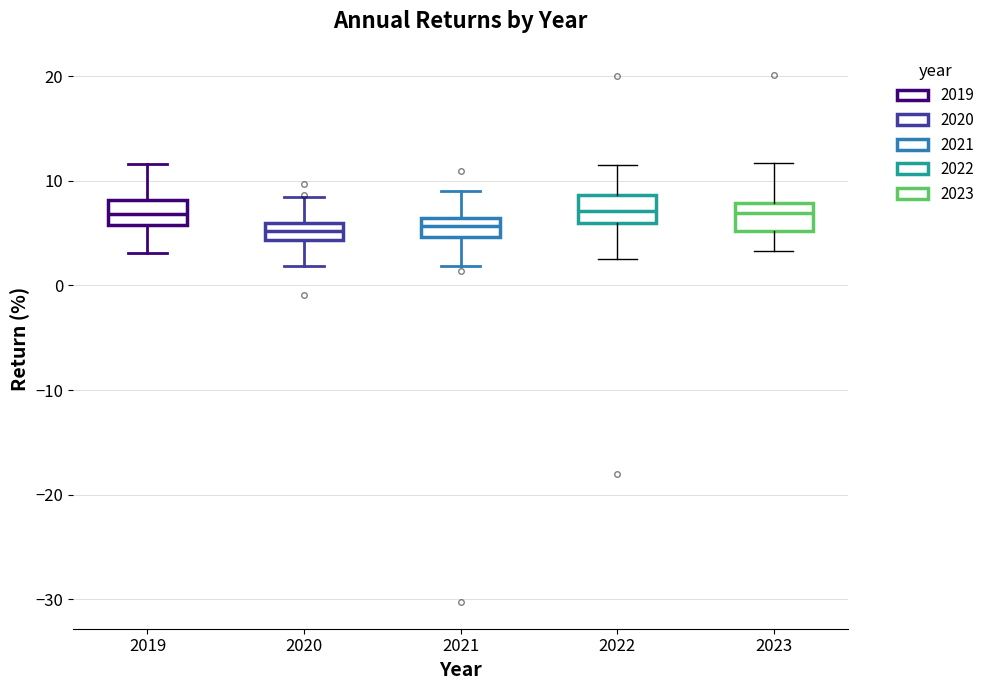

Reading left to right, read every box against the y-axis: the position of its median line, the range the box covers, and the ends of its whiskers. The values are not printed on the chart, so give them approximately, as read against the axis.

2019: median 7, box 6 to 8, whiskers 3 to 12
2020: median 5, box 4 to 6, whiskers 2 to 9
2021: median 6 (inside the box), box 5 to 6, whiskers 2 to 9
2022: median 7, box 6 to 9, whiskers 3 to 12
2023: median 7, box 5 to 8, whiskers 3 to 12